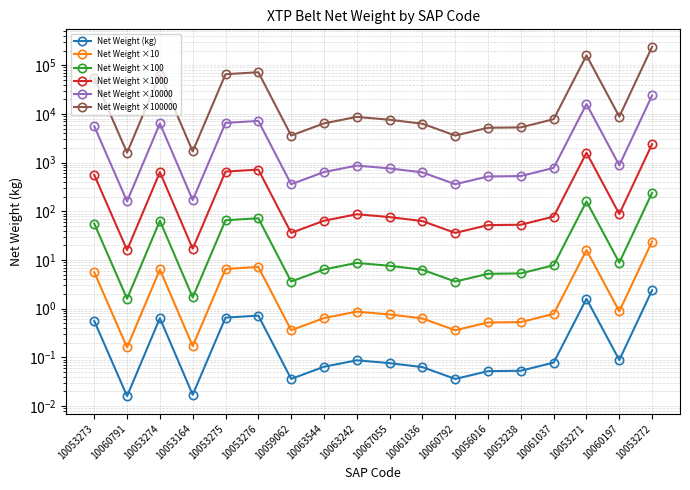

In Net Weight ×10000, how many points are lower than both neighbors (excluding endpoints)?

5